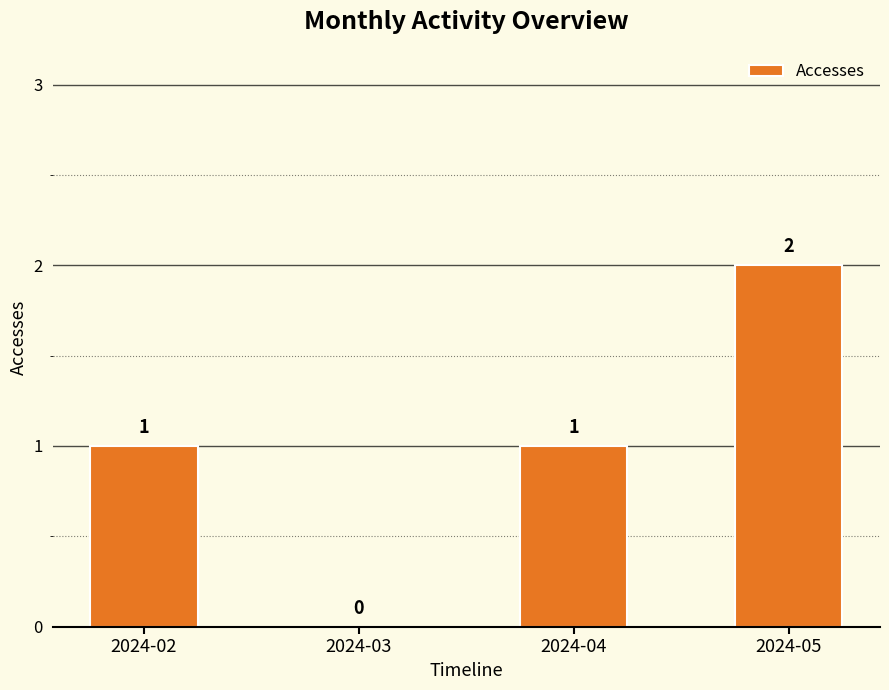

Reading left to right, list all the values displayed in this chart.

2024-02=1	2024-03=0	2024-04=1	2024-05=2